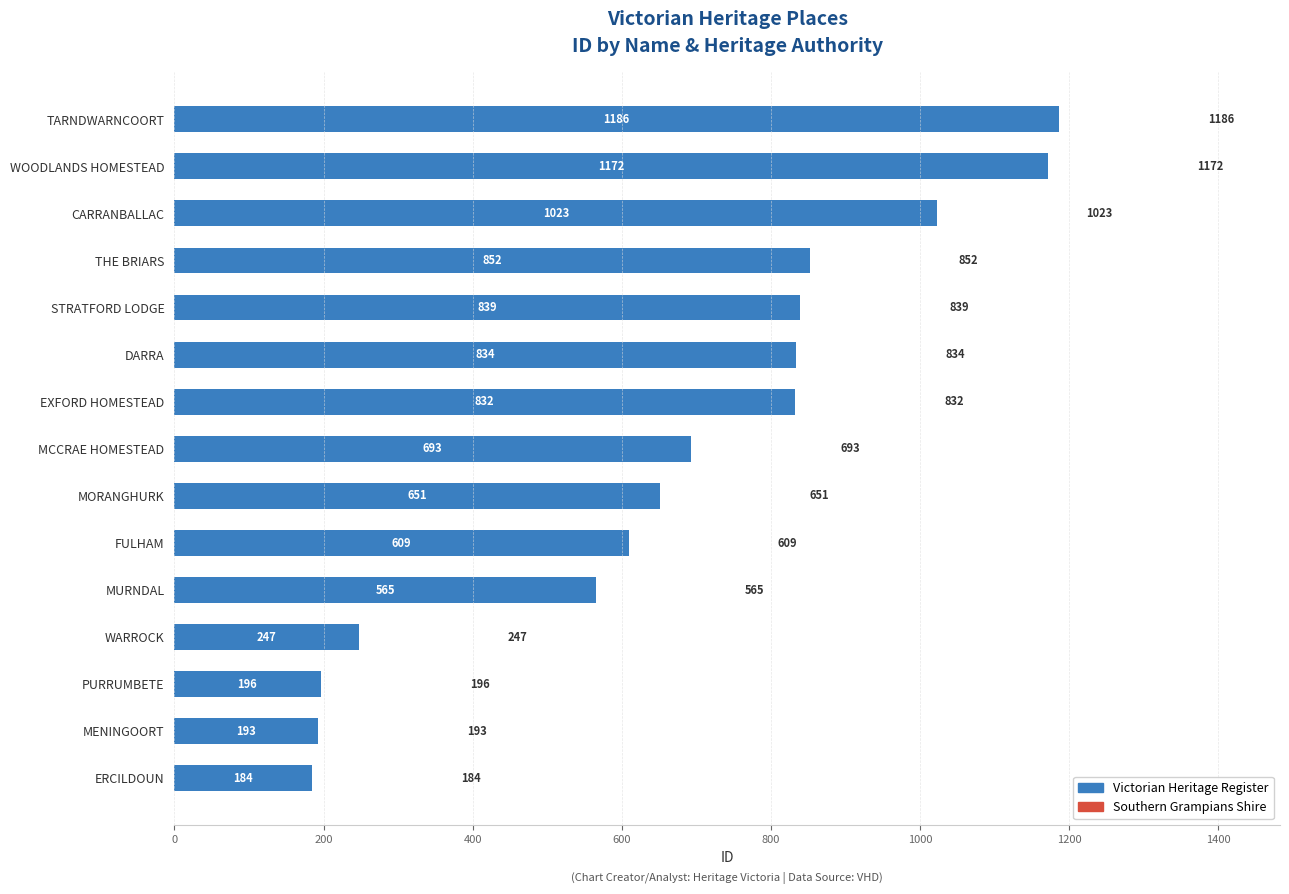

What value does the data have at ERCILDOUN?

184